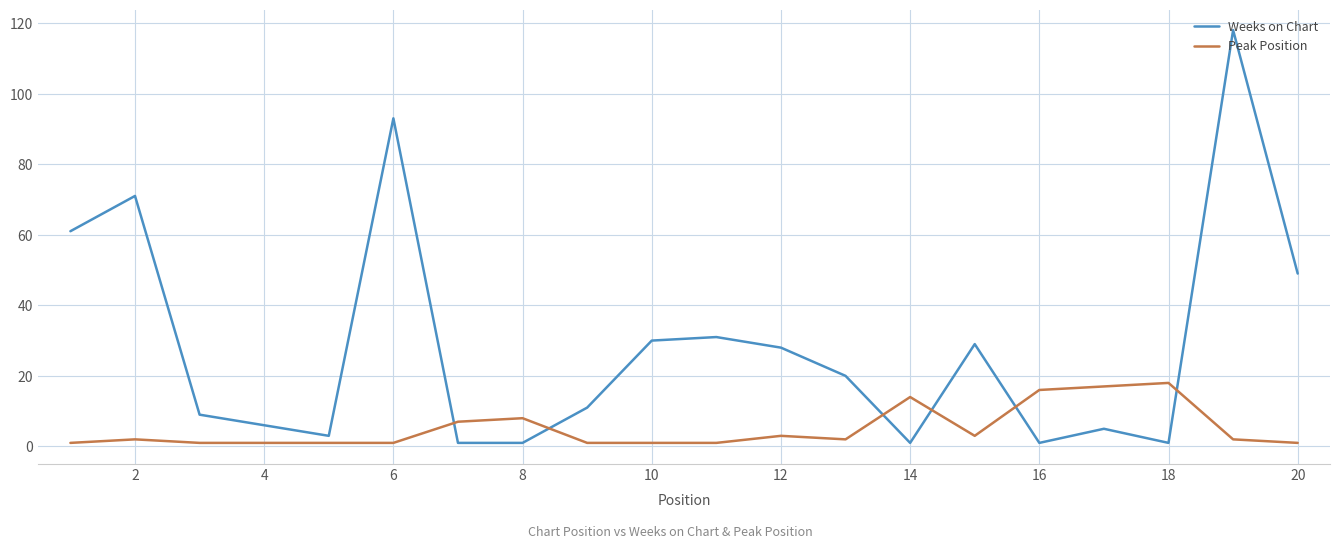

Which series has the widest spread of values?

Weeks on Chart